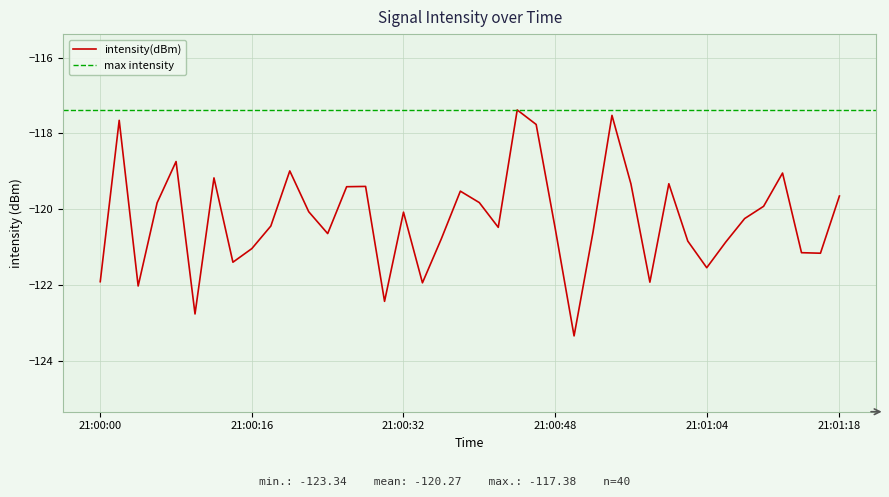

How many series are shown in this chart?

1